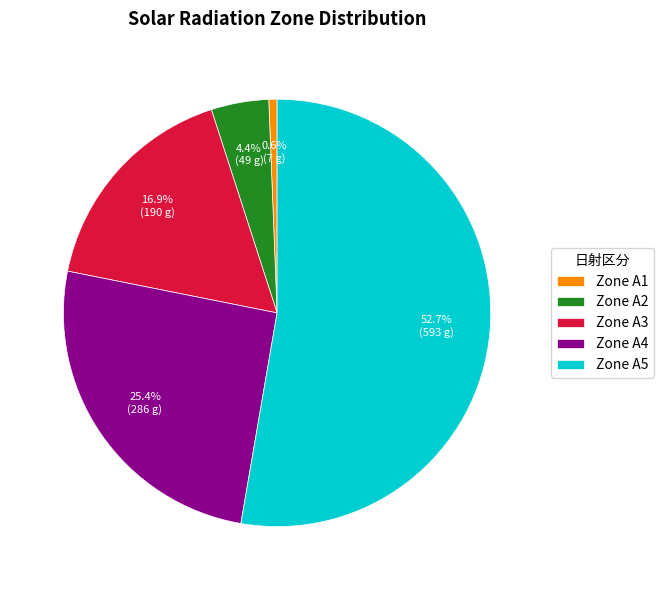

Between Zone A2 and Zone A1, which is larger?

Zone A2